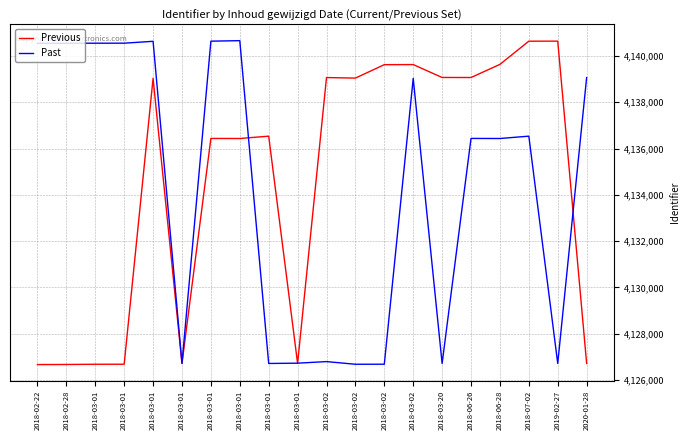

What are all the series names shown in the legend?

Previous, Past